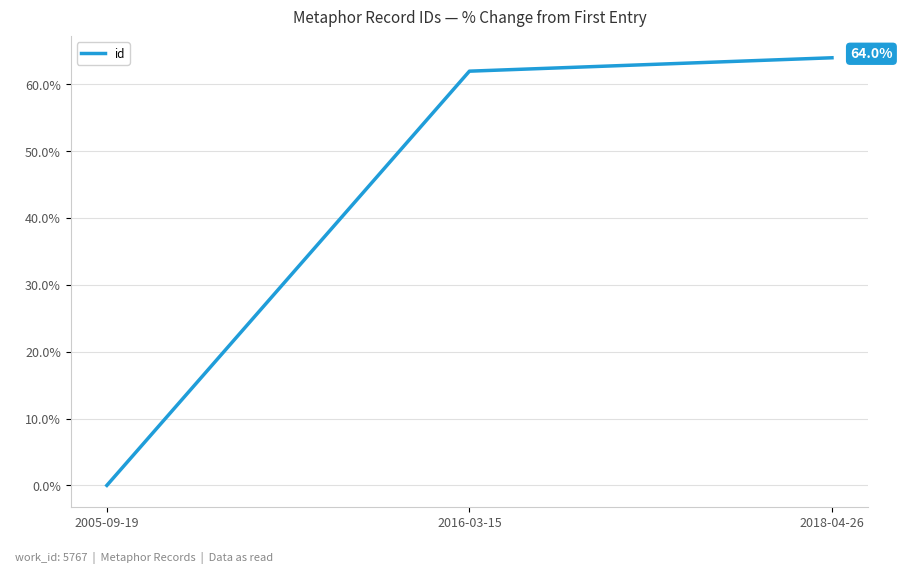

Is this an area chart (filled region under the line)?

No